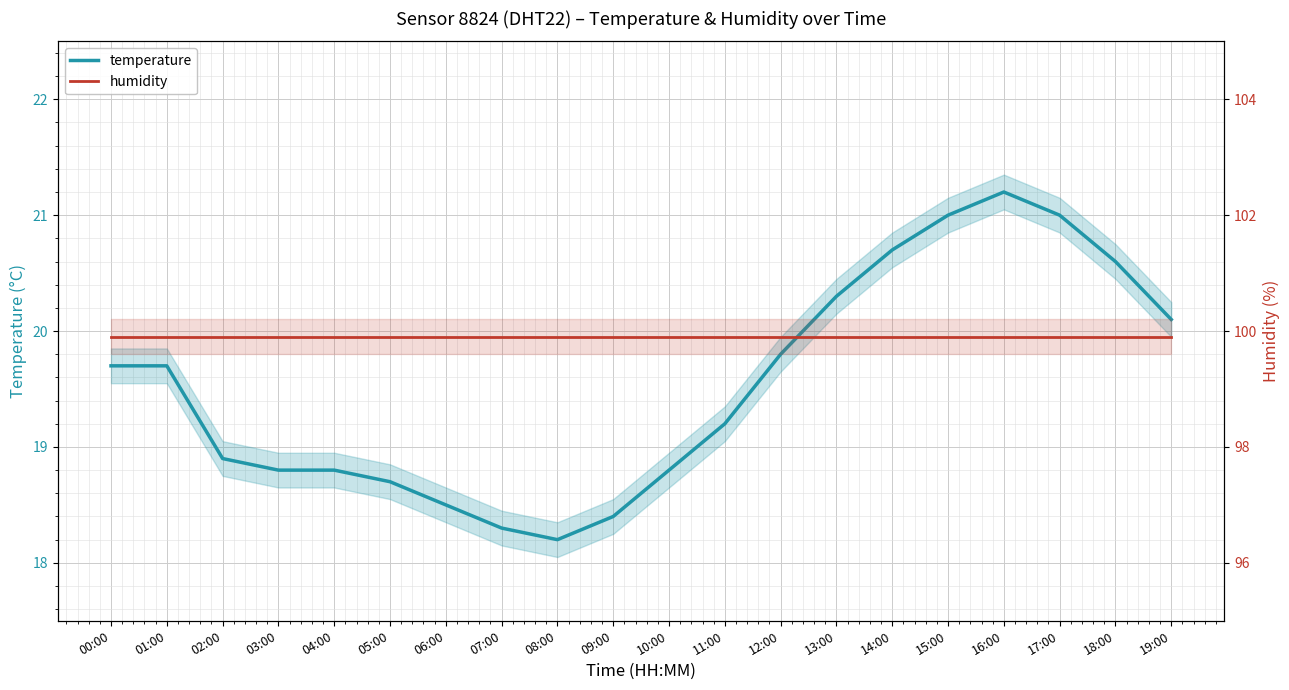

How many data points does each series have?

20